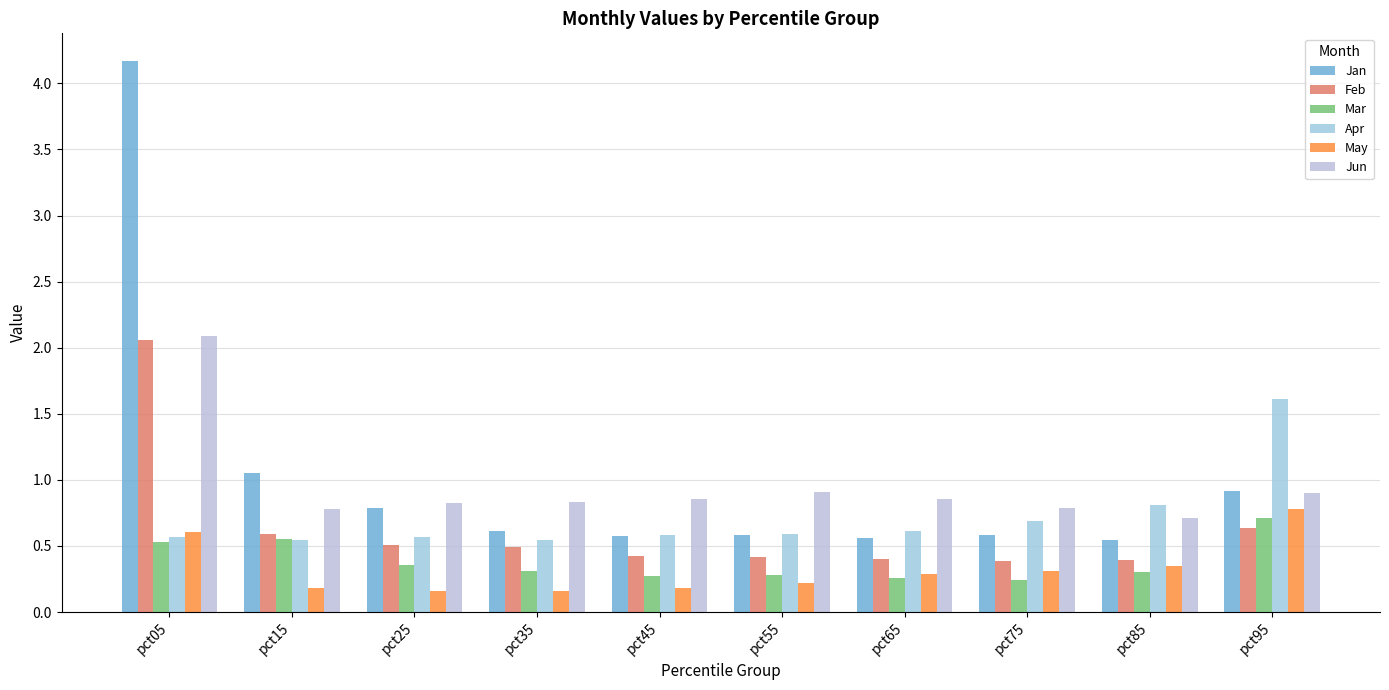

What is the minimum value for Jan?

0.5